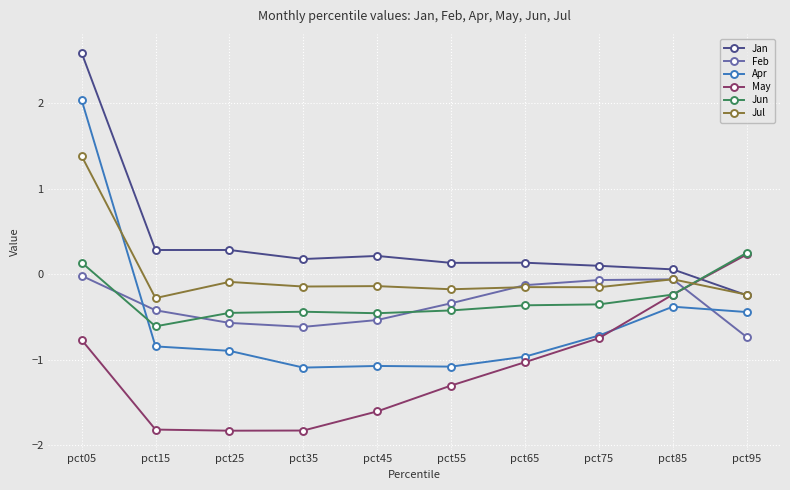

The Jun series shows -0.4 at pct65. True or false?

True